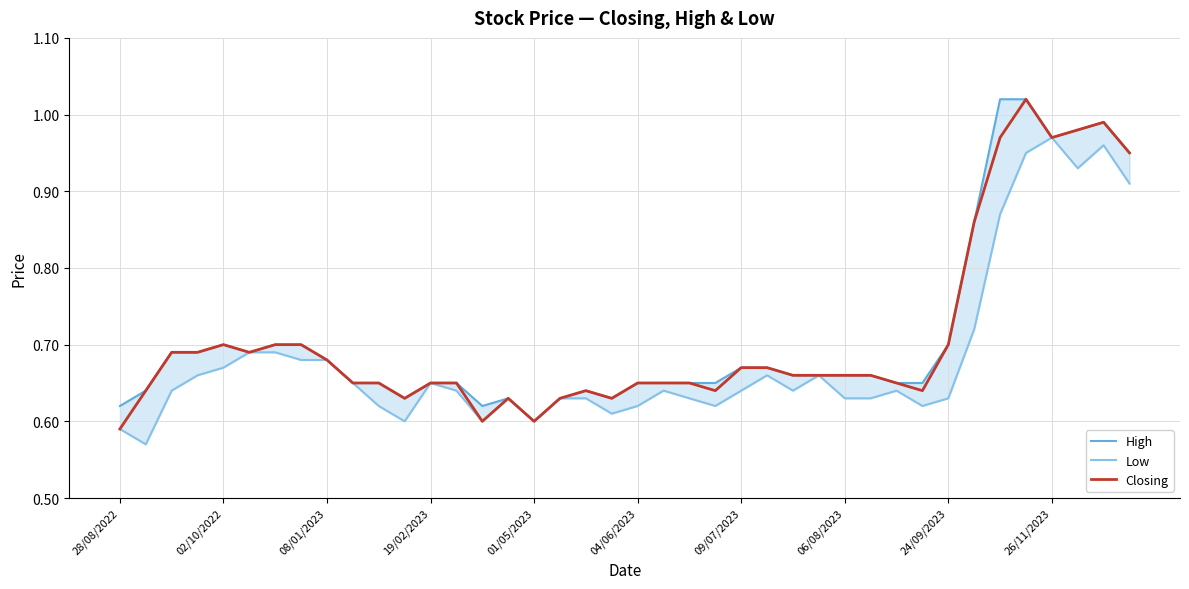

Reading left to right, transcribe all the data shown in this chart.

High: 0.6	0.6	0.7	0.7	0.7	0.7	0.7	0.7	0.7	0.7	0.7	0.6	0.7	0.7	0.6	0.6	0.6	0.6	0.6	0.6	0.7	0.7	0.7	0.7	0.7	0.7	0.7	0.7	0.7	0.7	0.7	0.7	0.7	0.9	1.0	1.0	1.0	1.0	1.0	0.9
Low: 0.6	0.6	0.6	0.7	0.7	0.7	0.7	0.7	0.7	0.7	0.6	0.6	0.7	0.6	0.6	0.6	0.6	0.6	0.6	0.6	0.6	0.6	0.6	0.6	0.6	0.7	0.6	0.7	0.6	0.6	0.6	0.6	0.6	0.7	0.9	0.9	1.0	0.9	1.0	0.9
Closing: 0.6	0.6	0.7	0.7	0.7	0.7	0.7	0.7	0.7	0.7	0.7	0.6	0.7	0.7	0.6	0.6	0.6	0.6	0.6	0.6	0.7	0.7	0.7	0.6	0.7	0.7	0.7	0.7	0.7	0.7	0.7	0.6	0.7	0.9	1.0	1.0	1.0	1.0	1.0	0.9